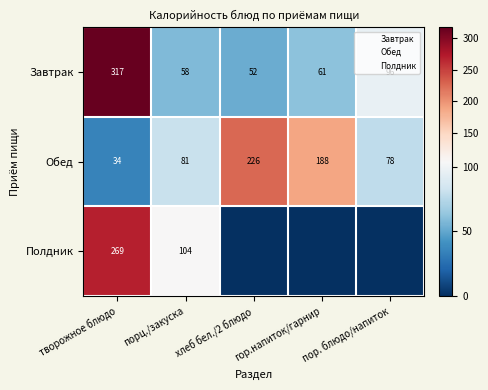

What is the maximum value for Завтрак?

317